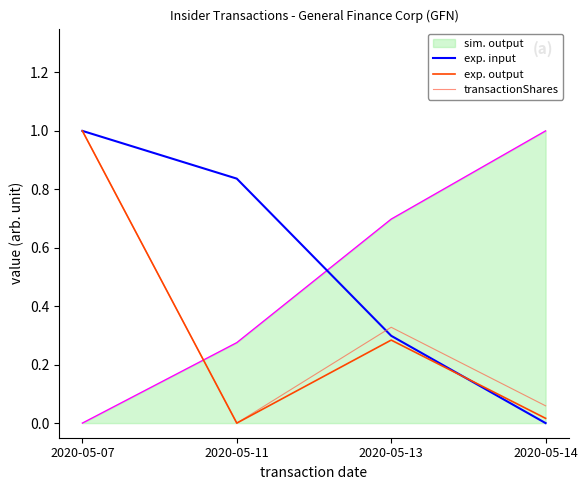

What are all the series names shown in the legend?

sim. output, exp. input, exp. output, transactionShares